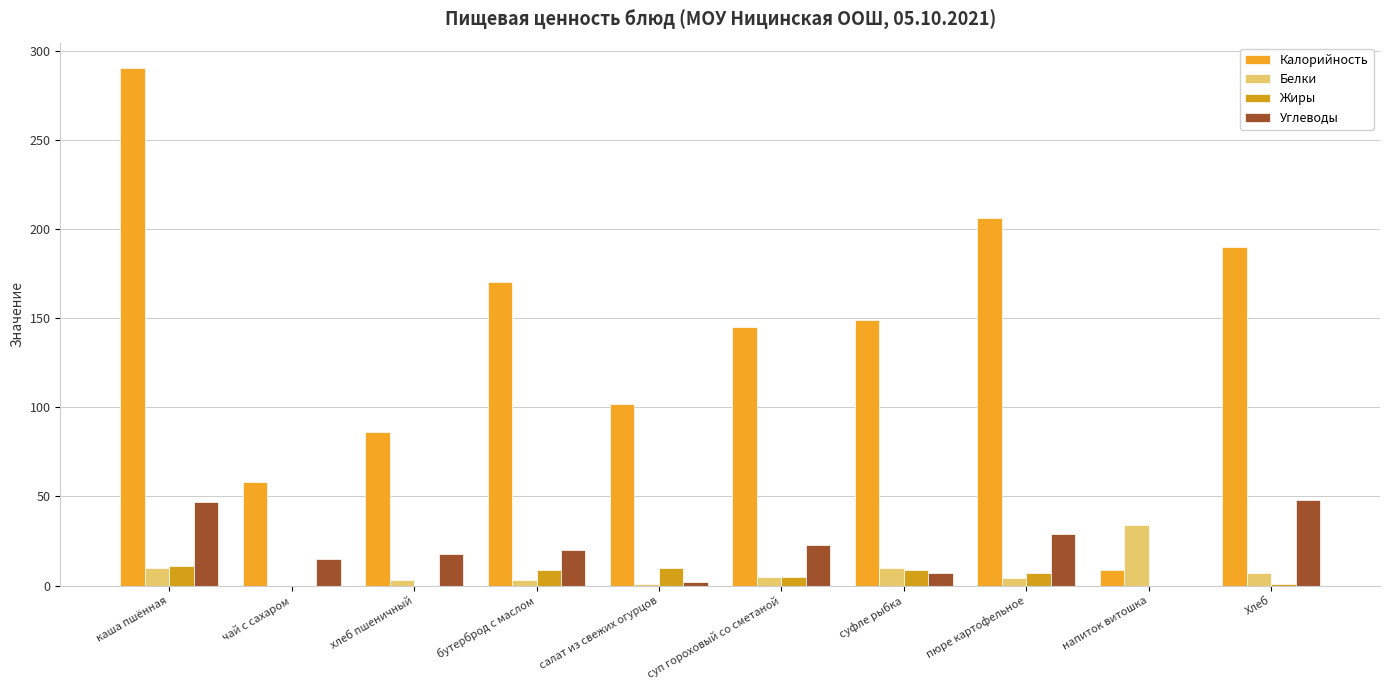

How many series are shown in this chart?

4